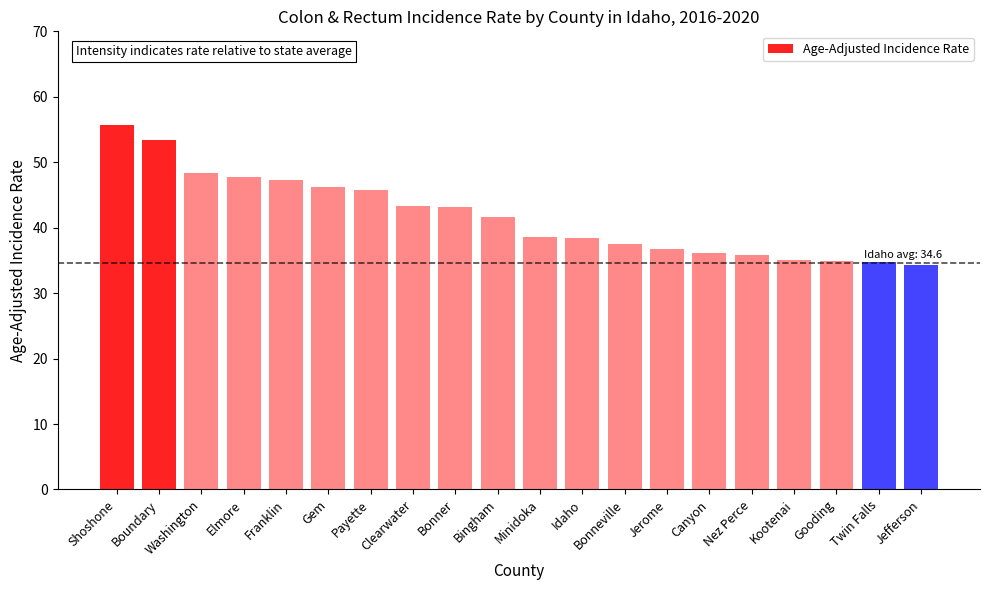

What is the average value?

41.7